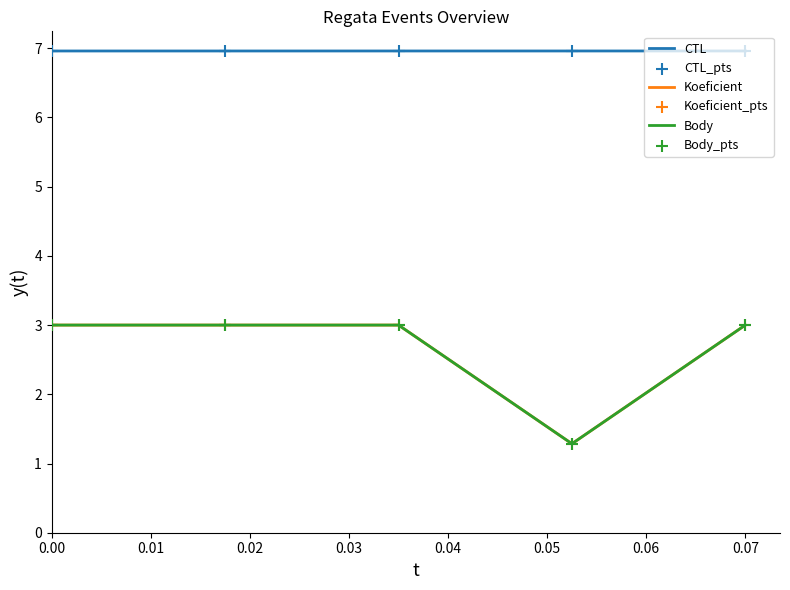

At how many categories does at least one series exceed 5?

5